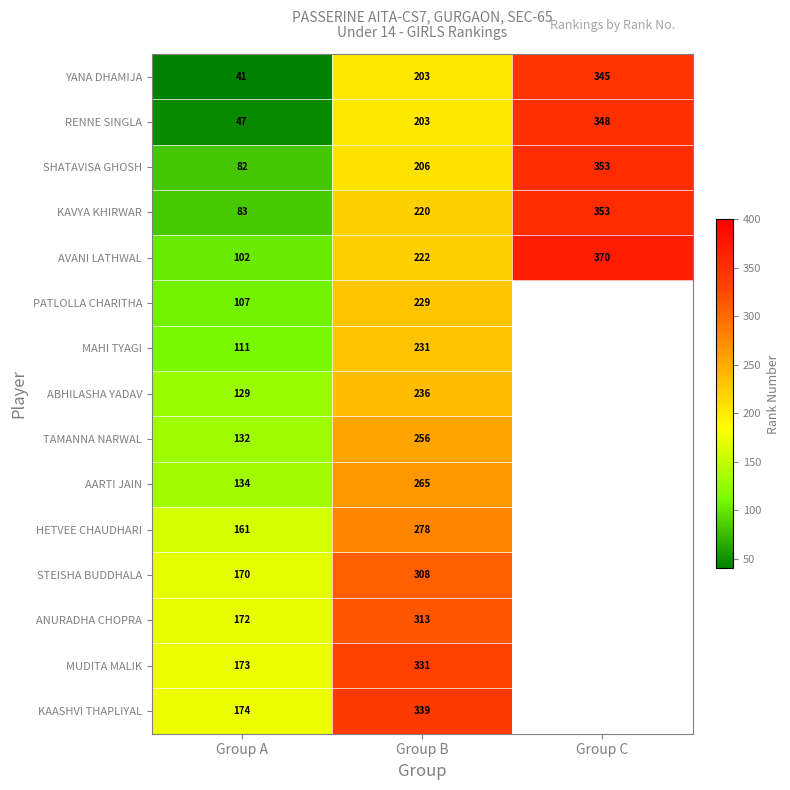

What is the greatest value displayed?

370.0